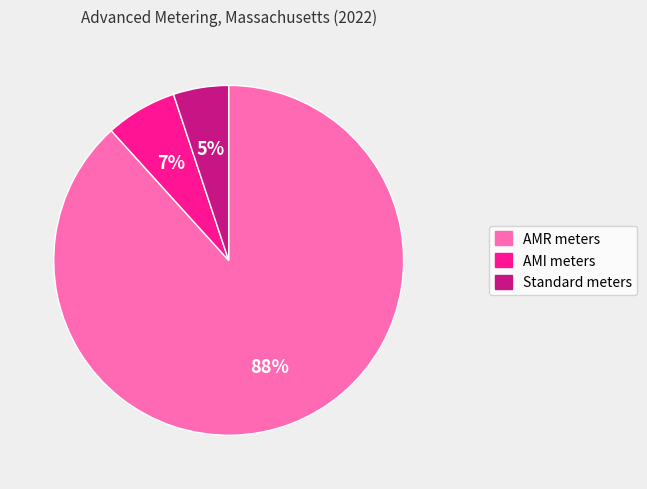

Which has a higher value, AMR meters or AMI meters?

AMR meters